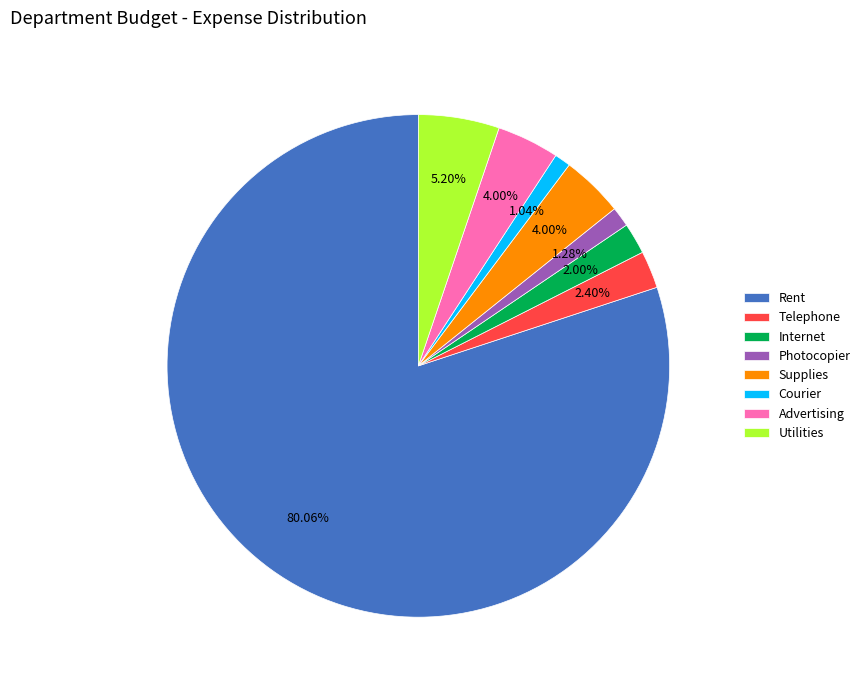

The Advertising slice represents 4% of the pie. True or false?

True